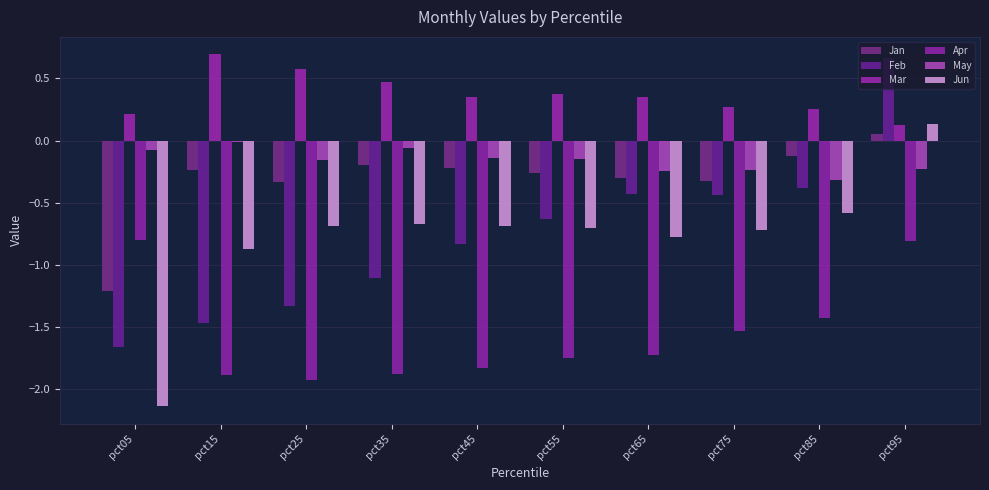

Rank the series at pct95 from highest to lowest value.

Feb, Jun, Mar, Jan, May, Apr